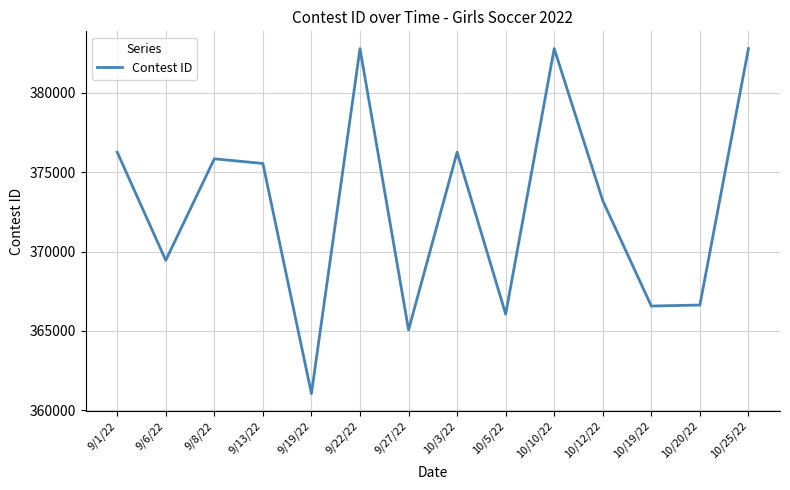

At which category does the chart reach its minimum across all series?

9/19/22